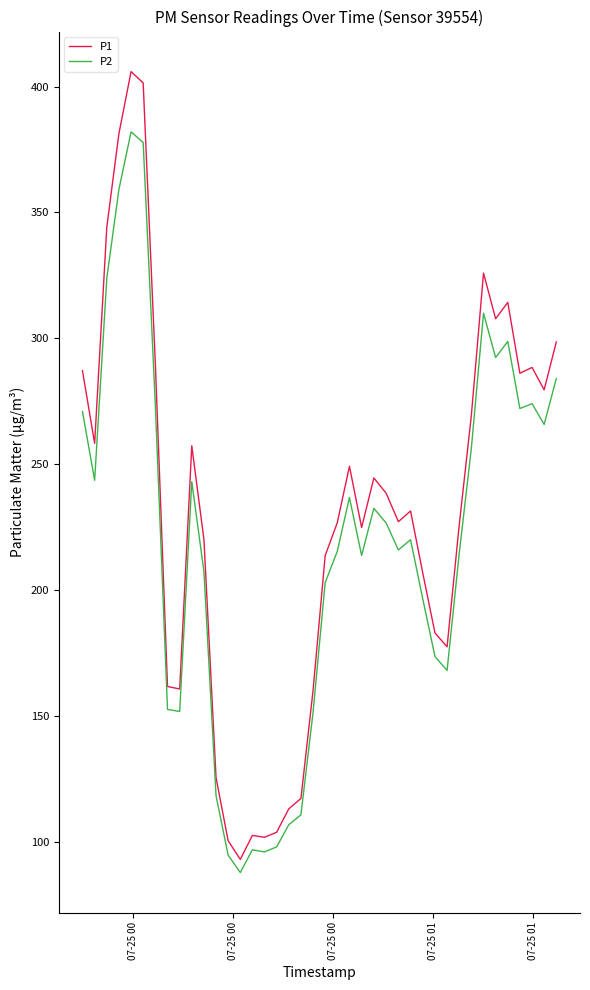

What is the highest value of the P1 series?

405.9